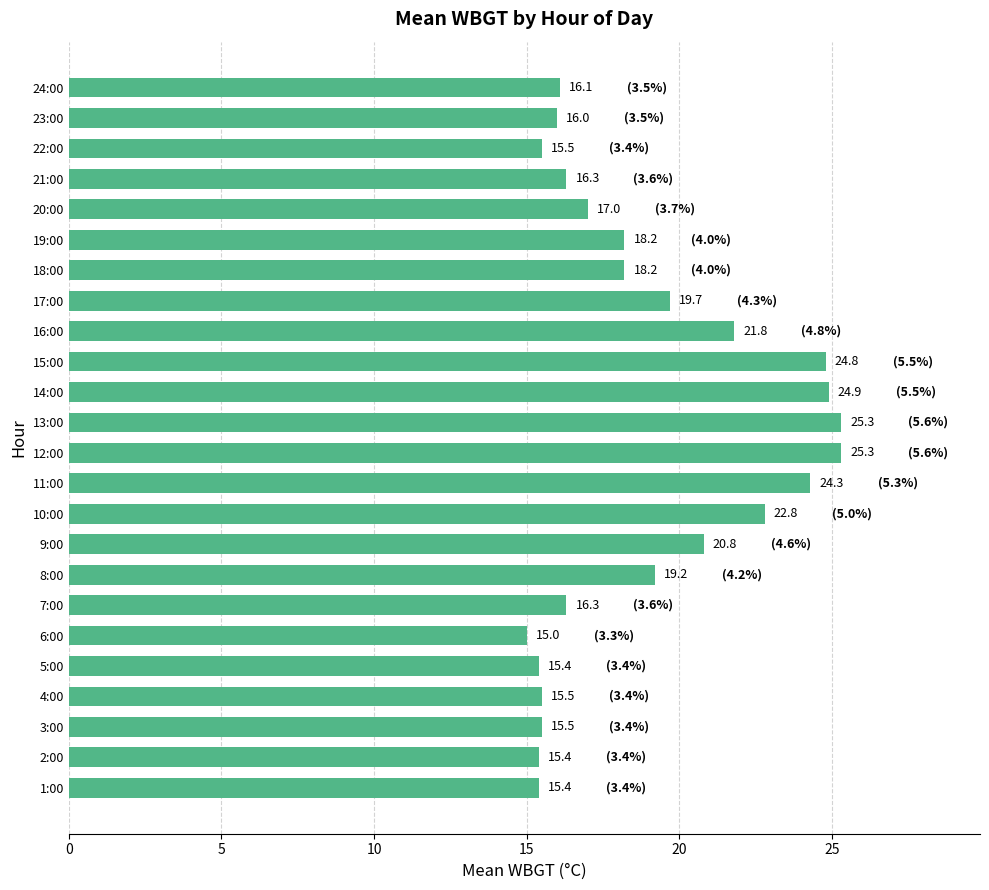

What is the change in value from 13:00 to 21:00?

-9.0